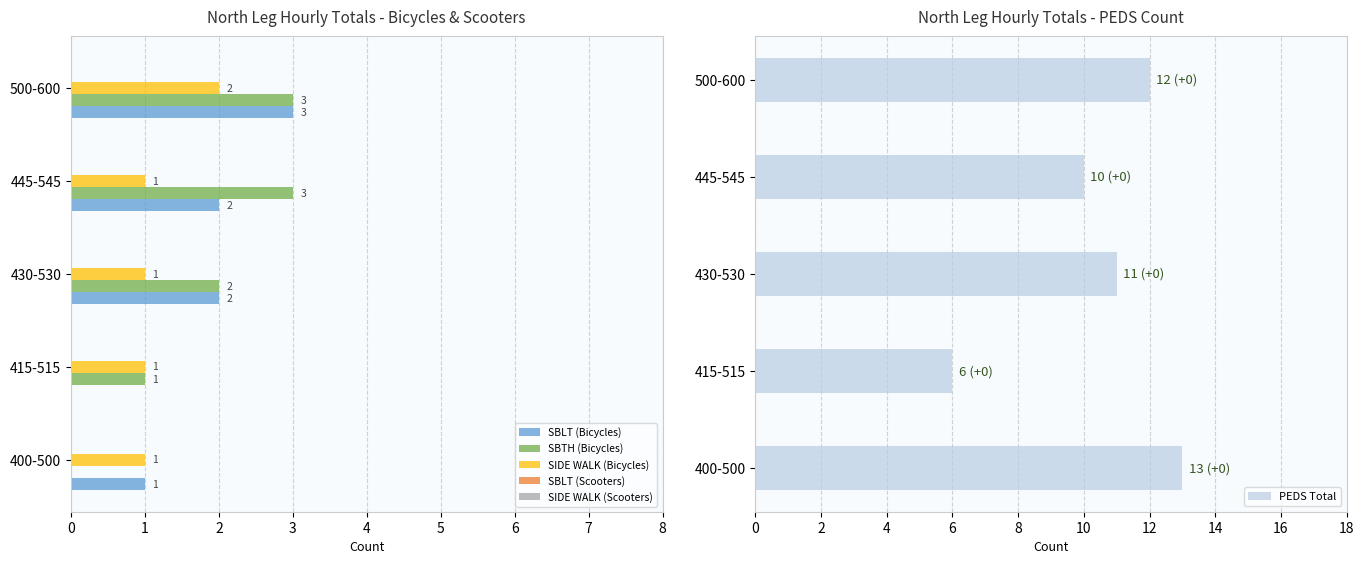

What is the value of the SIDE WALK (Bicycles) bar at the 2nd from the left?

1.0